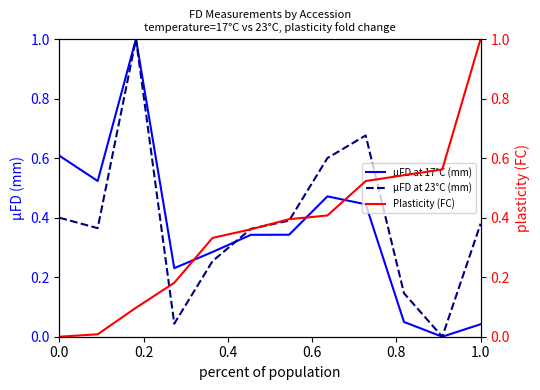

True or false: µFD at 23°C (mm) has more than 0 interior local peaks.

True